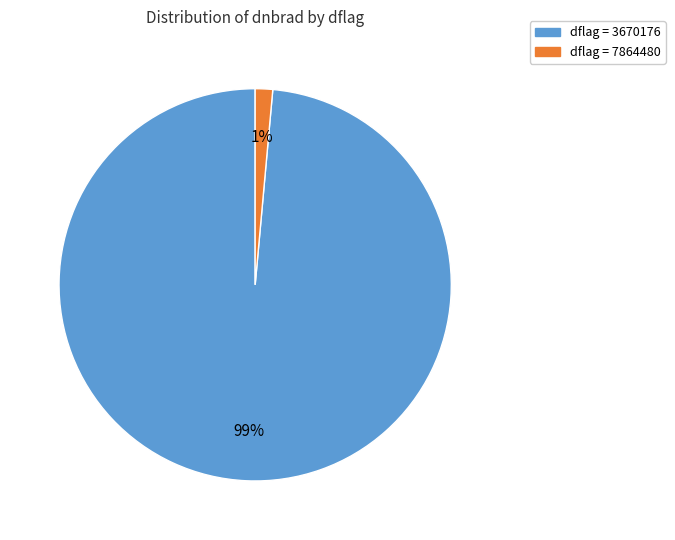

Is there a majority slice in this chart?

Yes